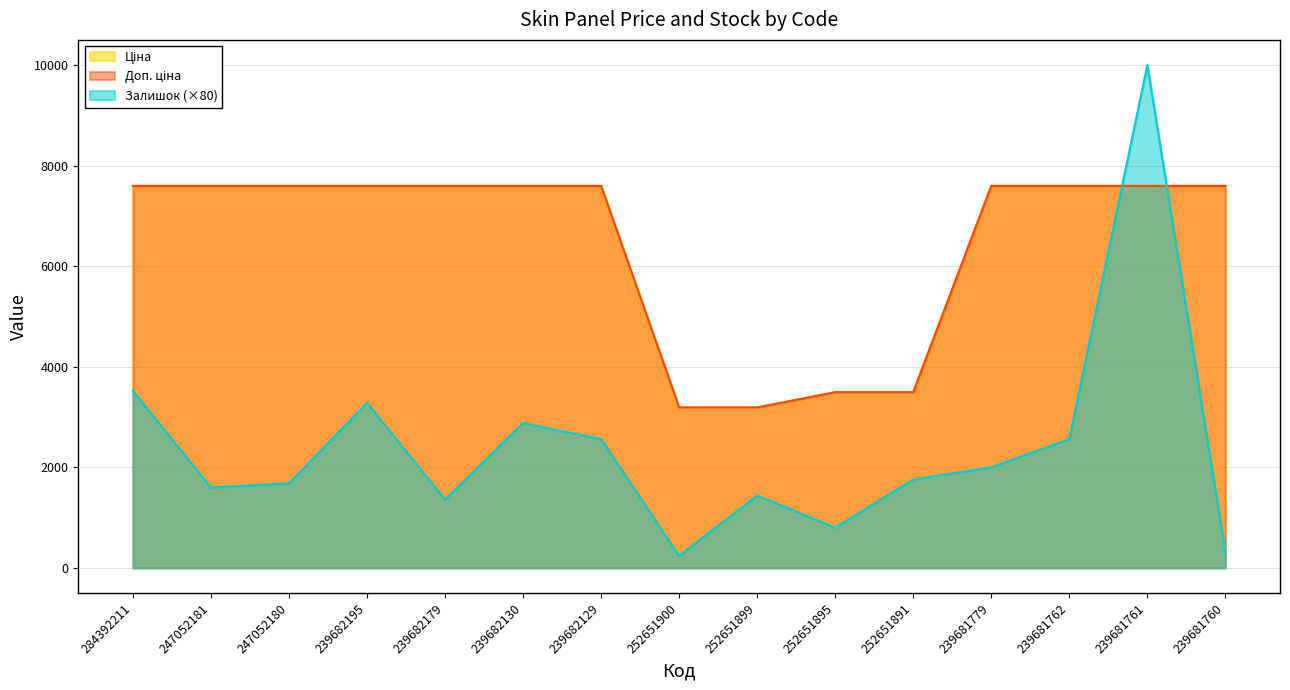

What is the value of the Доп. ціна point at the 15th from the left?

7596.5